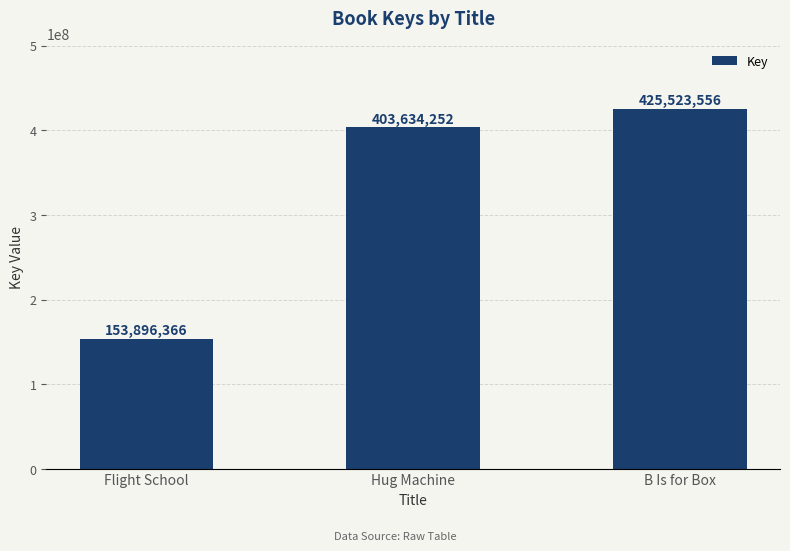

At which category does the chart reach its peak across all series?

B Is for Box